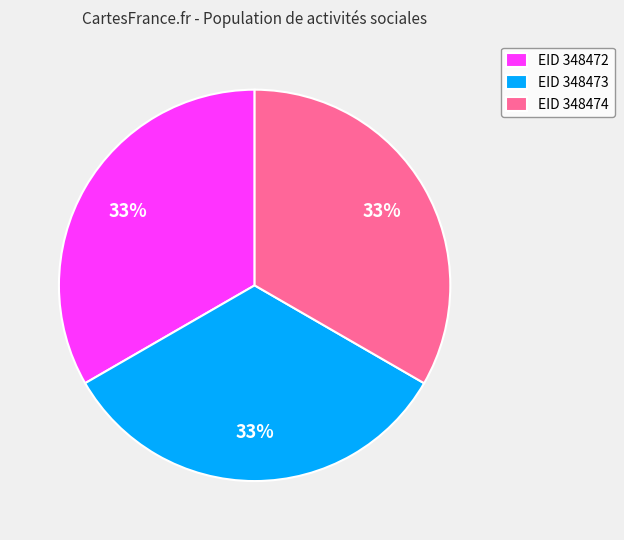

How many slices are in this pie chart?

3